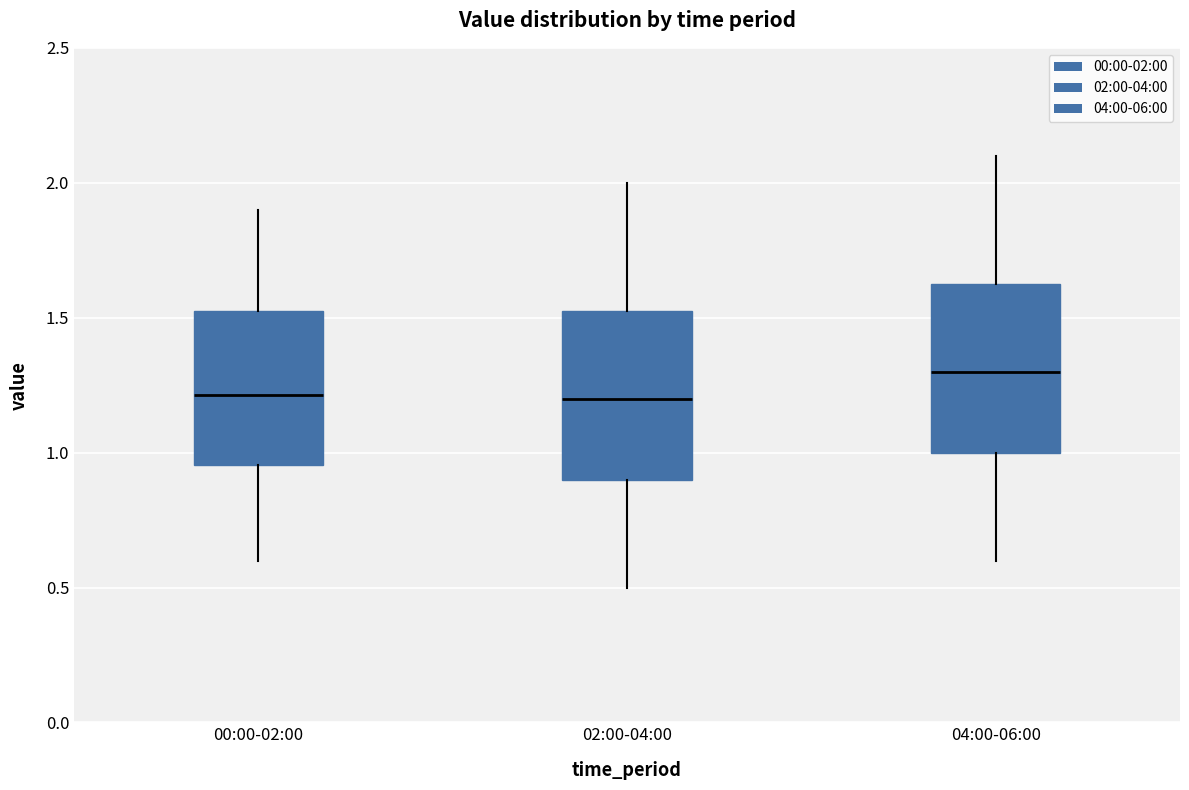

Where does the median line of the box for 00:00-02:00 sit on the y-axis? The values are not printed on the chart, so give them approximately, as read against the axis.

1.20